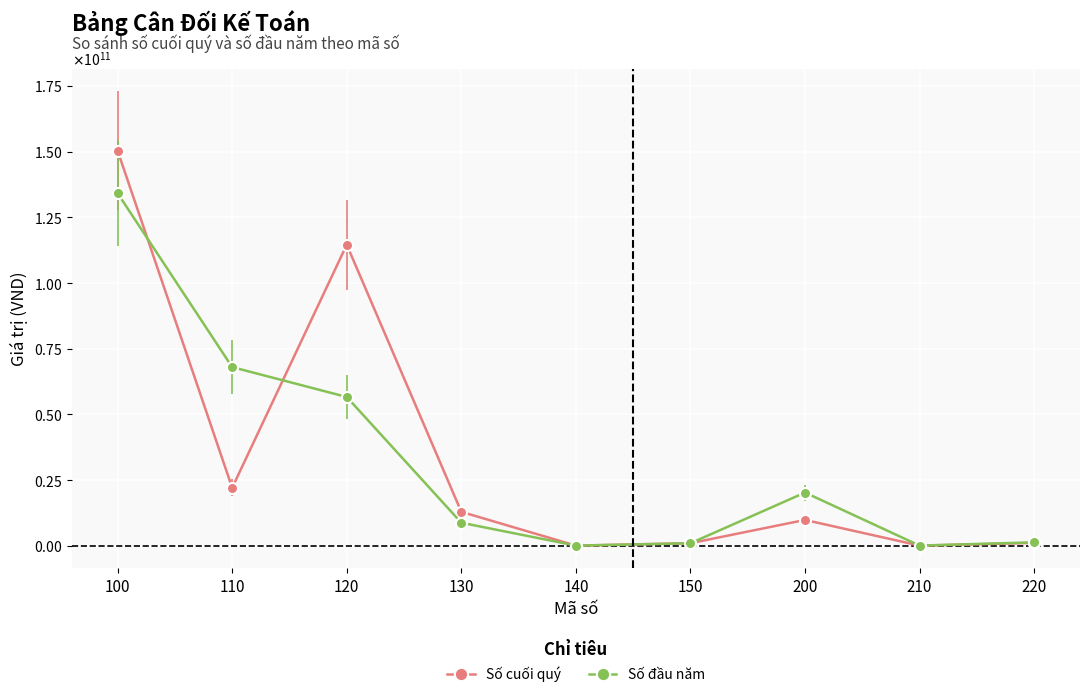

Does the chart have visible grid lines?

Yes